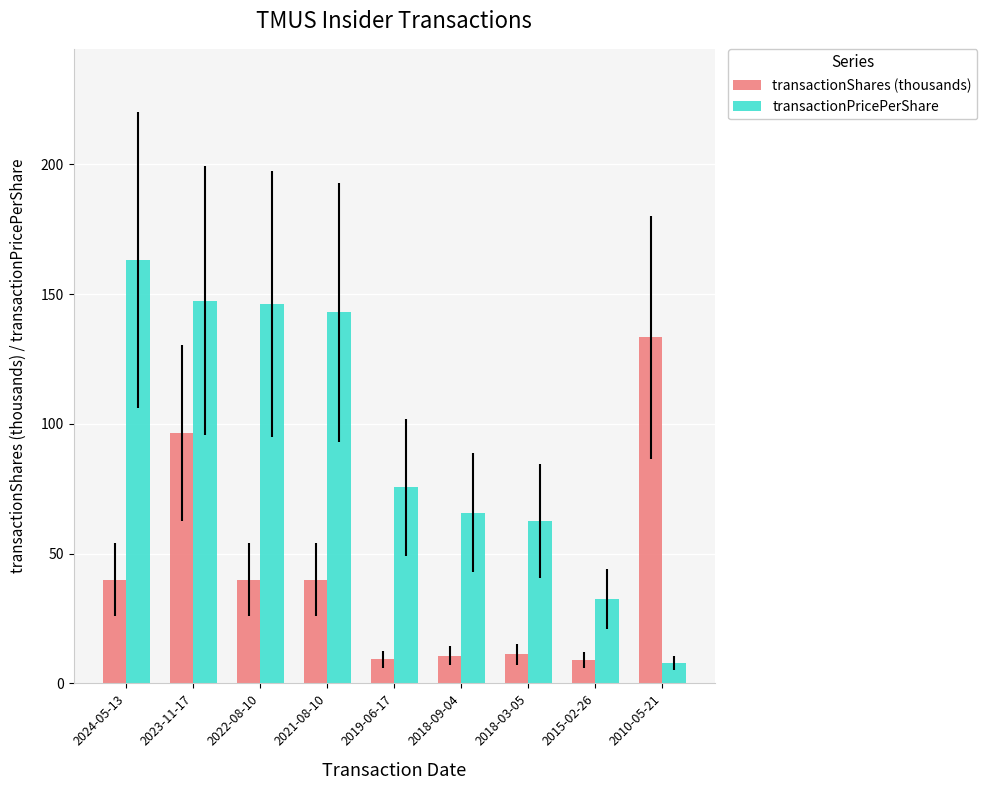

At how many categories does at least one series exceed 53?

8